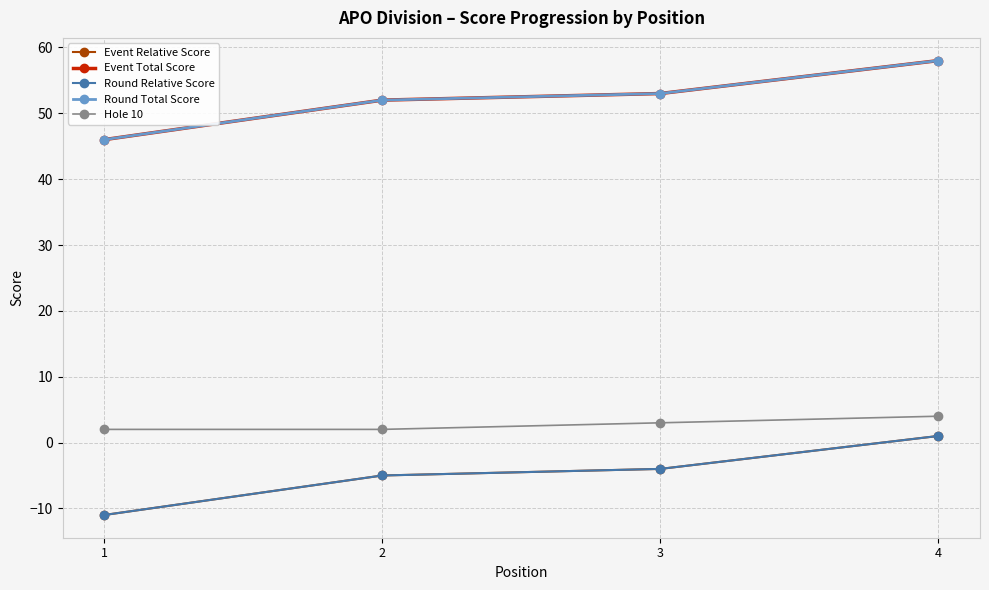

Reading right to left, list all the values displayed in this chart.

Event Relative Score: 4=1	3=-4	2=-5	1=-11
Event Total Score: 4=58	3=53	2=52	1=46
Round Relative Score: 4=1	3=-4	2=-5	1=-11
Round Total Score: 4=58	3=53	2=52	1=46
Hole 10: 4=4	3=3	2=2	1=2